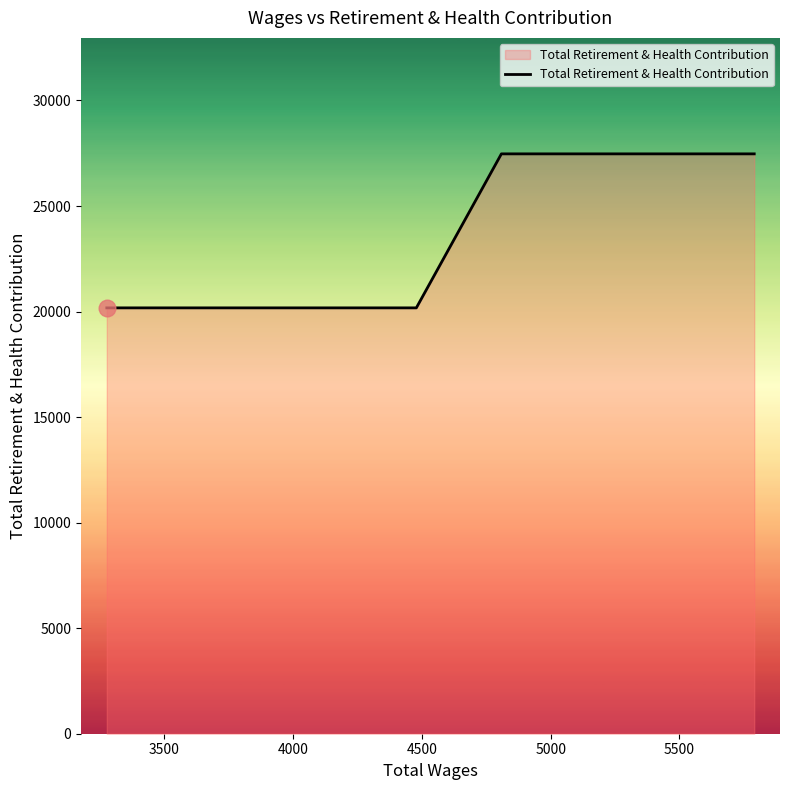

What is the maximum value shown in the chart?

27471